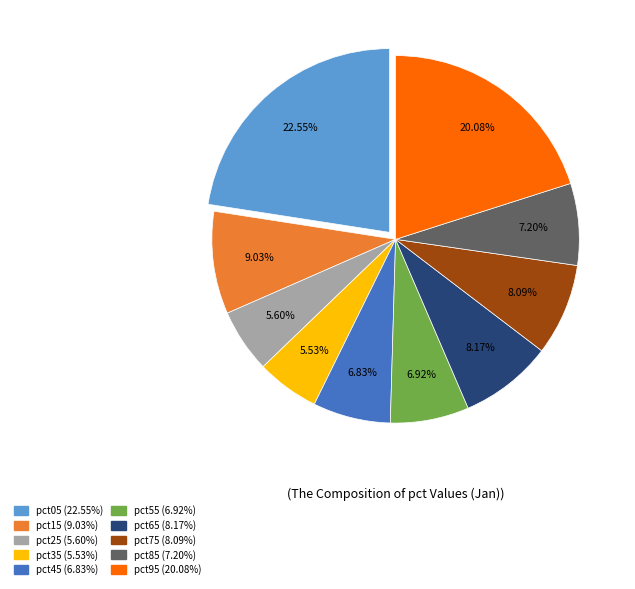

True or false: pct15 accounts for 9% of the total.

True